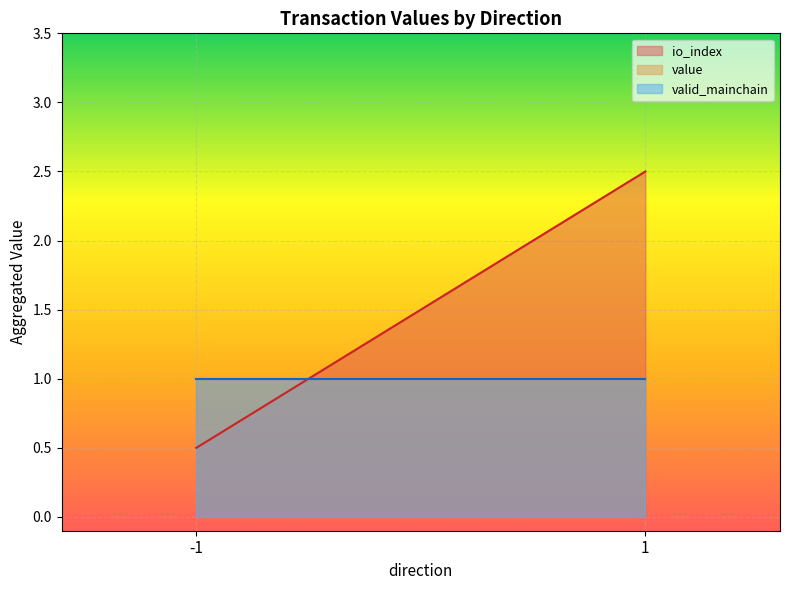

Between 1 and 1, which is larger?

1